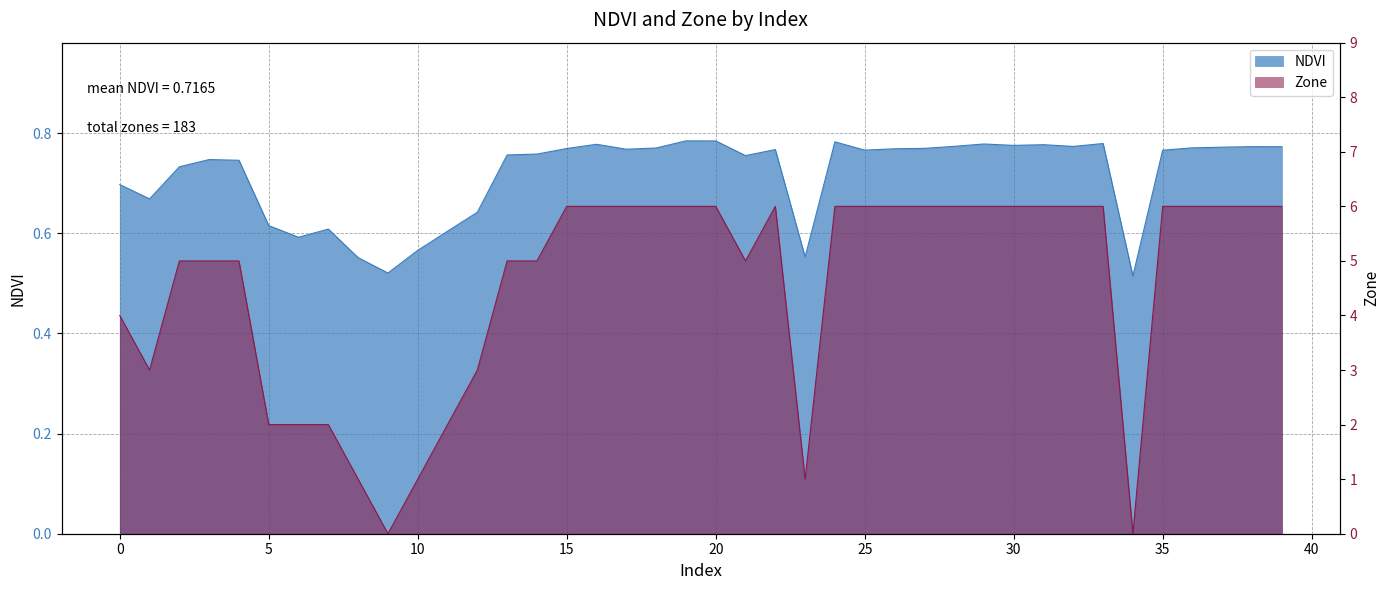

Which category has the highest value across all series?

15